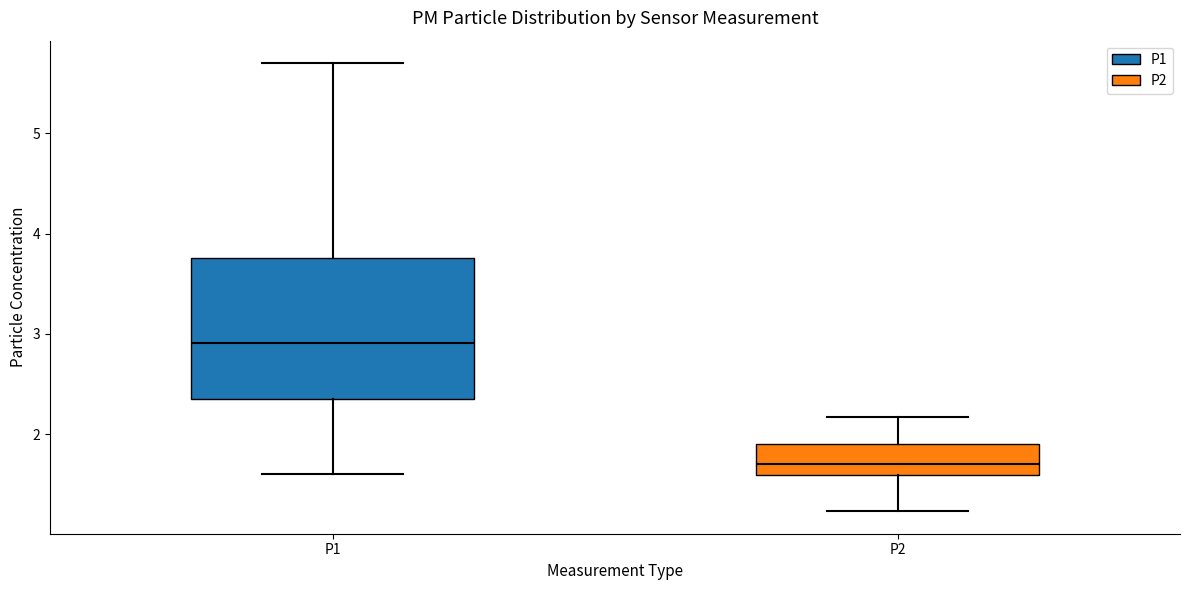

Reading left to right, transcribe this box plot: for each box, give where its median line is, the range the box spans, and where its two whiskers end, as read against the y-axis. The values are not printed on the chart, so give them approximately, as read against the axis.

P1: median 2.9, box 2.4 to 3.8, whiskers 1.6 to 5.7
P2: median 1.7, box 1.6 to 1.9, whiskers 1.2 to 2.2